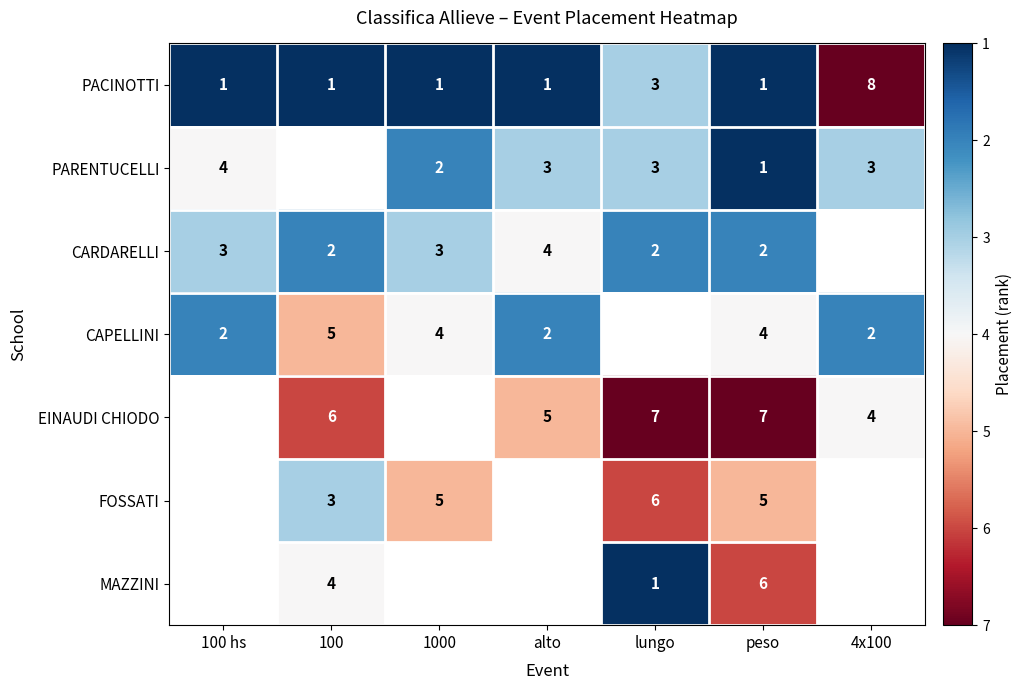

Where is PACINOTTI nearest to the value 4?

lungo